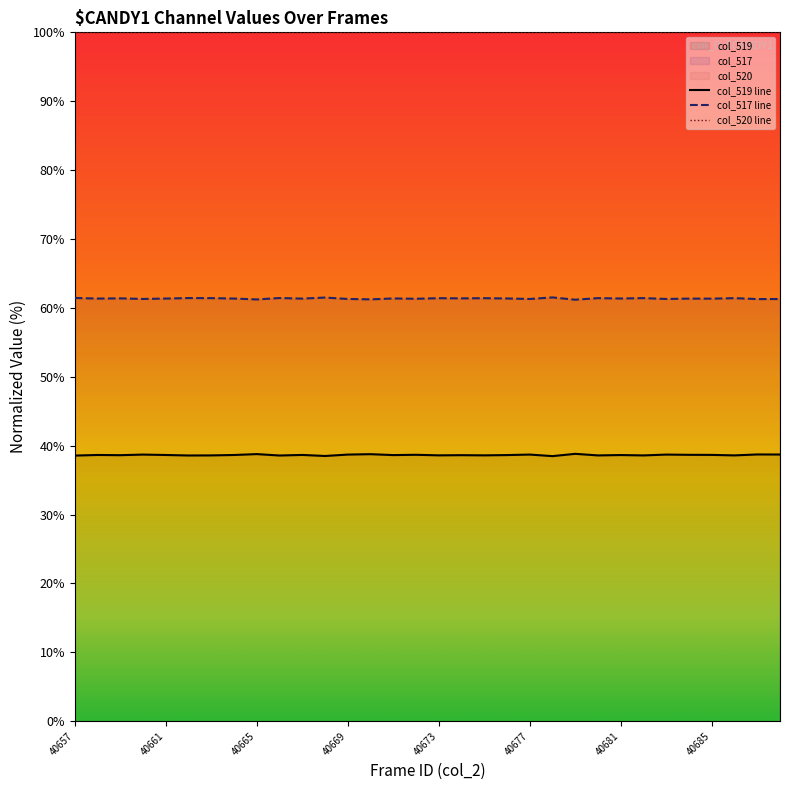

How many lines are shown in the chart?

3